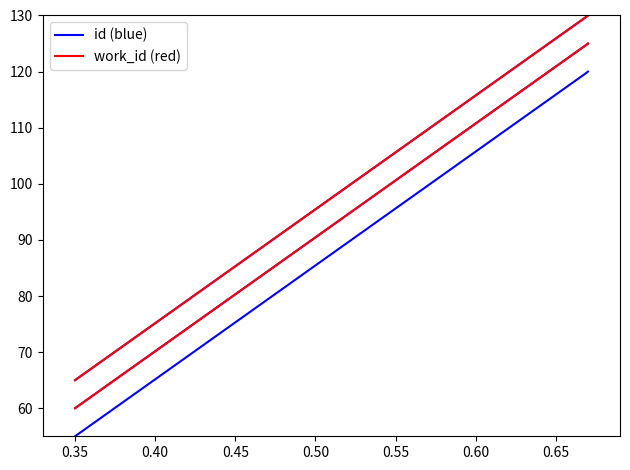

What is the value of the work_id (red) point at the 3rd from the left?

130.0